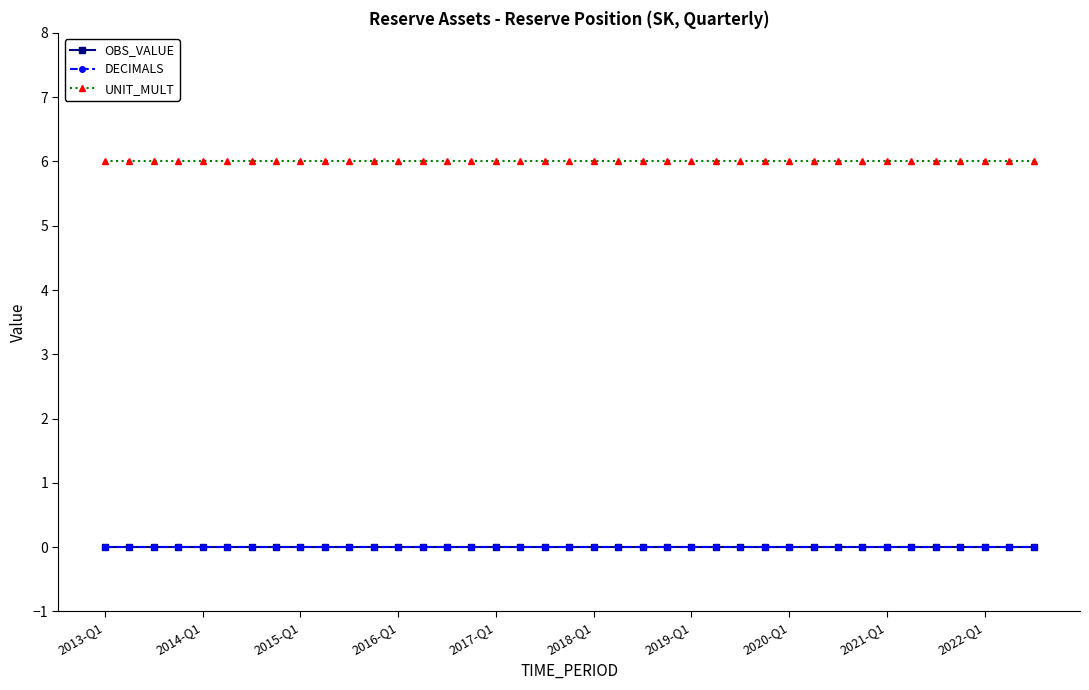

At how many categories does at least one series exceed 0?

39